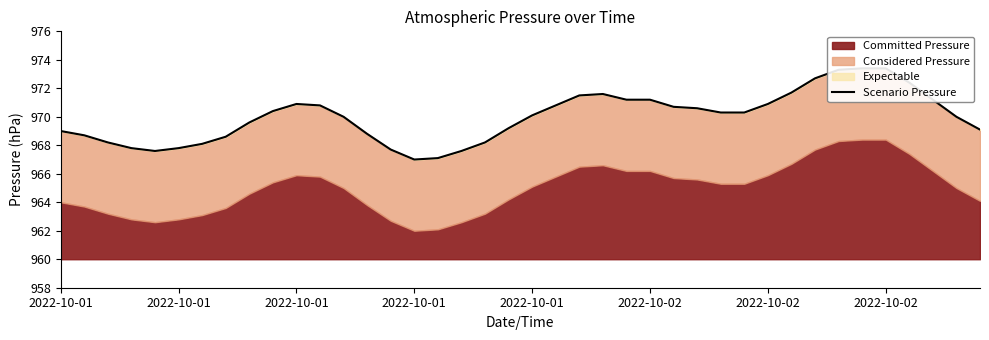

Is it true that the value at 8 is 1558.1?

False